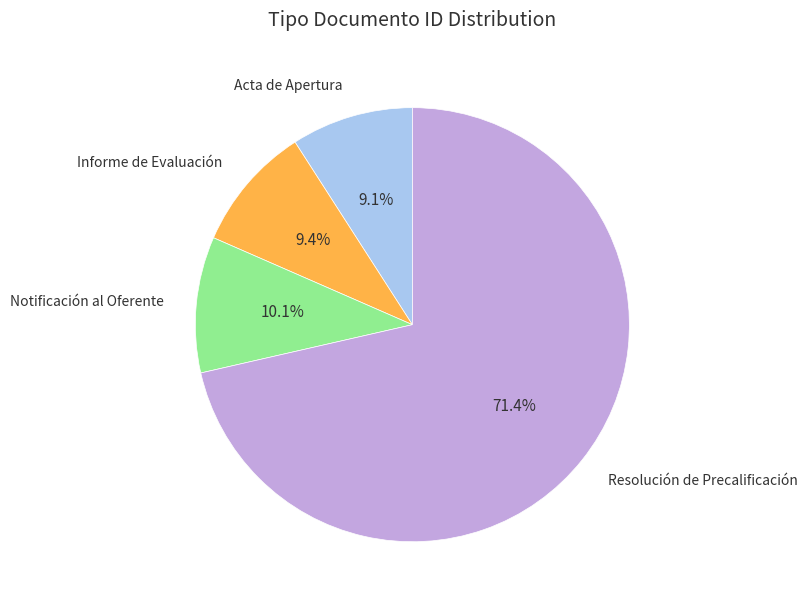

Does any single category account for the majority?

Yes